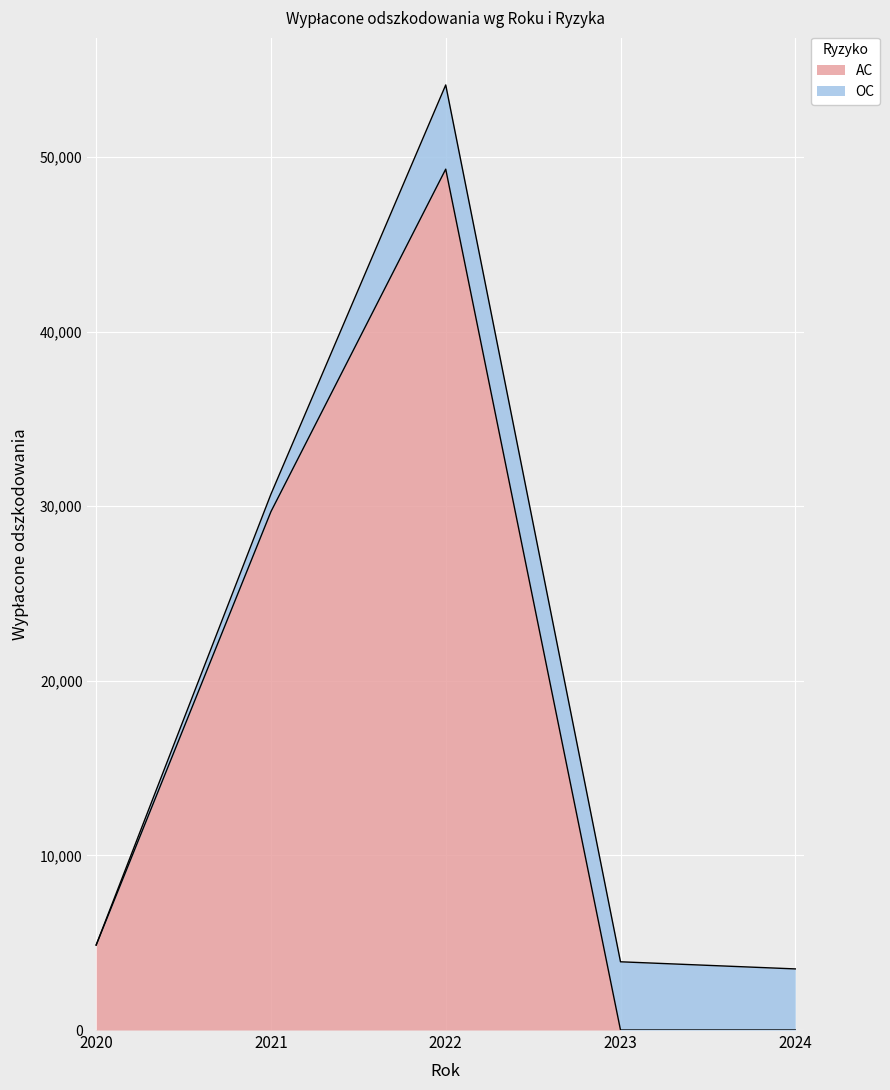

Count the number of values greater than 4866.

3